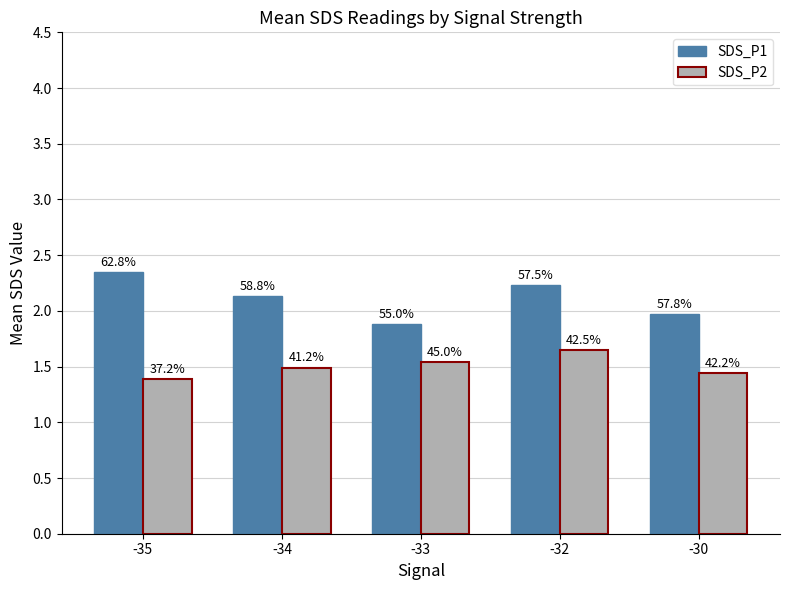

What are all the series names shown in the legend?

SDS_P1, SDS_P2